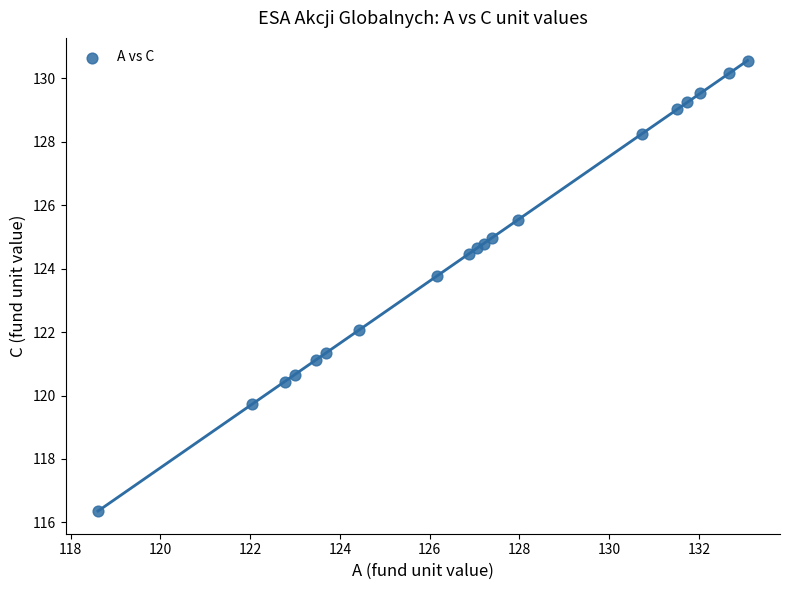

What Y value in the scatter plot is closest to 123?

123.8